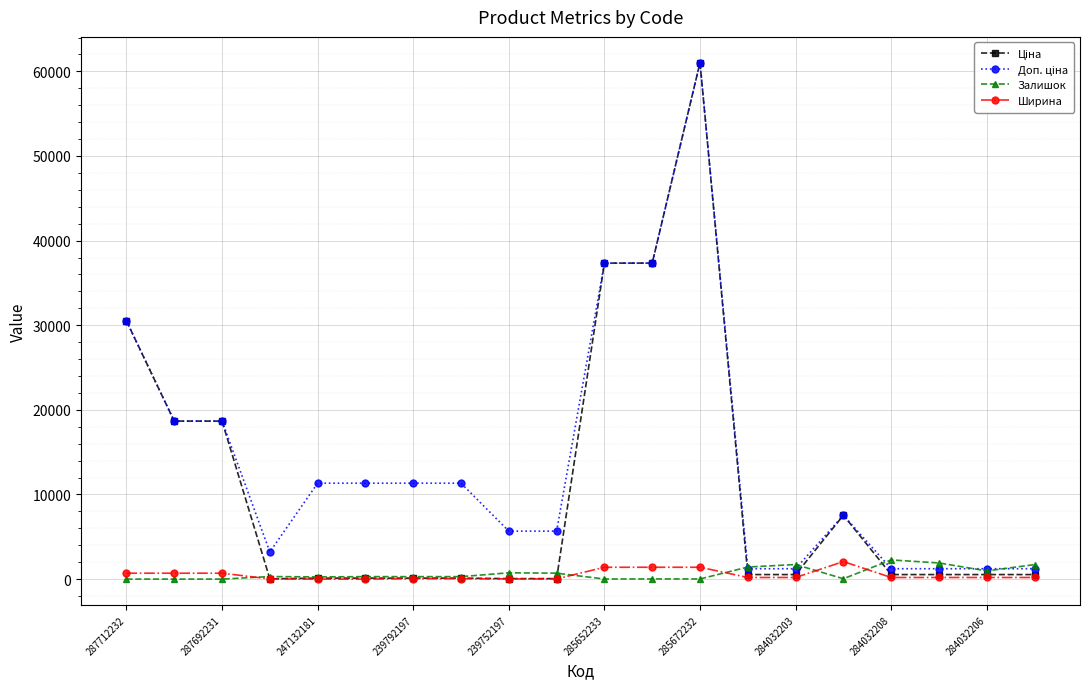

What is the highest value of the Ширина series?

2070.0